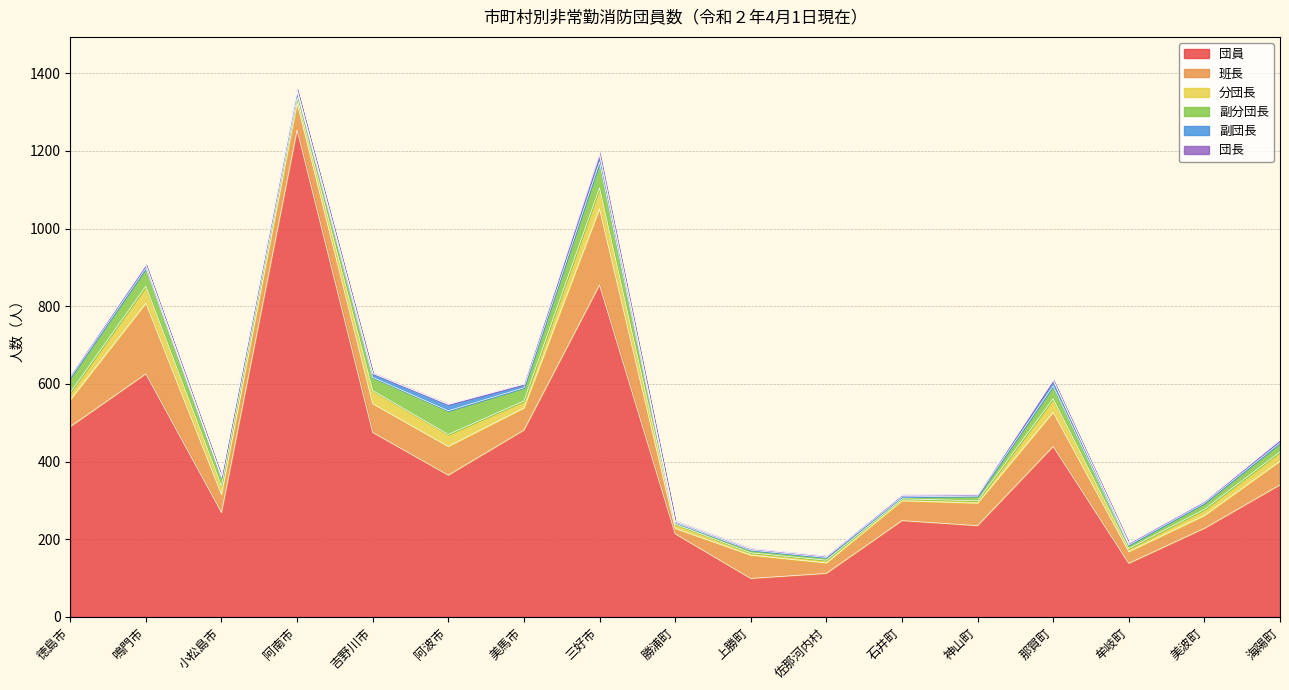

Does the chart have visible grid lines?

Yes